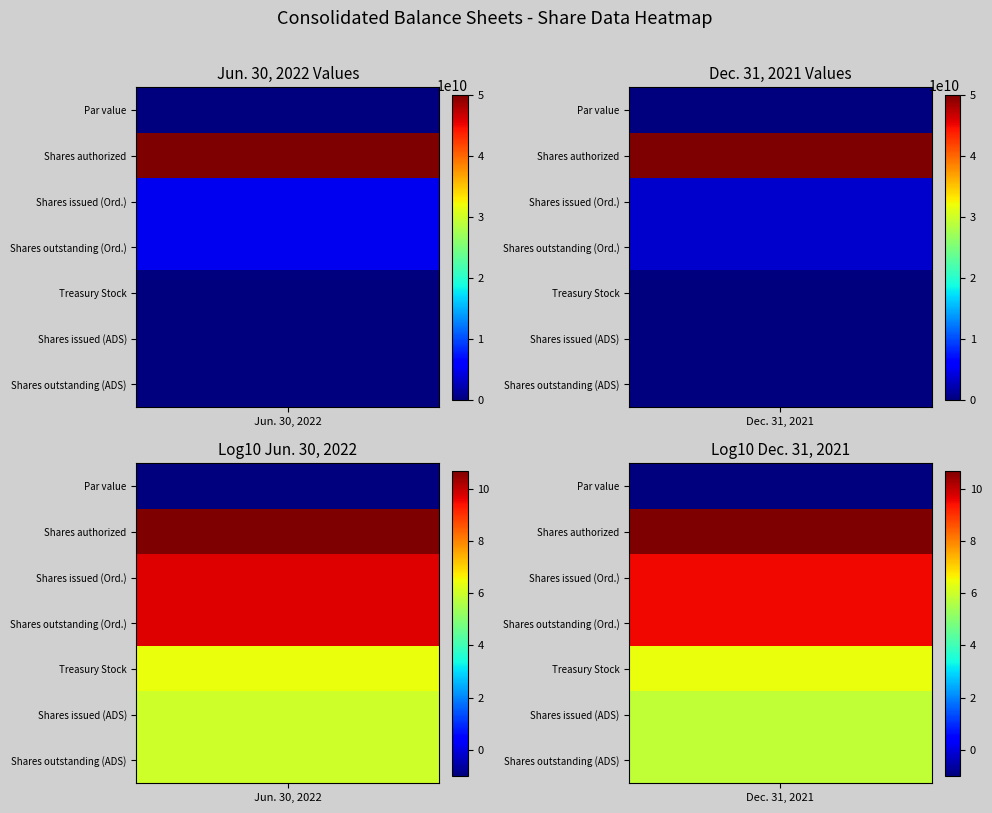

What is the minimum value for Ordinary shares, shares issued (Ordinary)?

3354650799